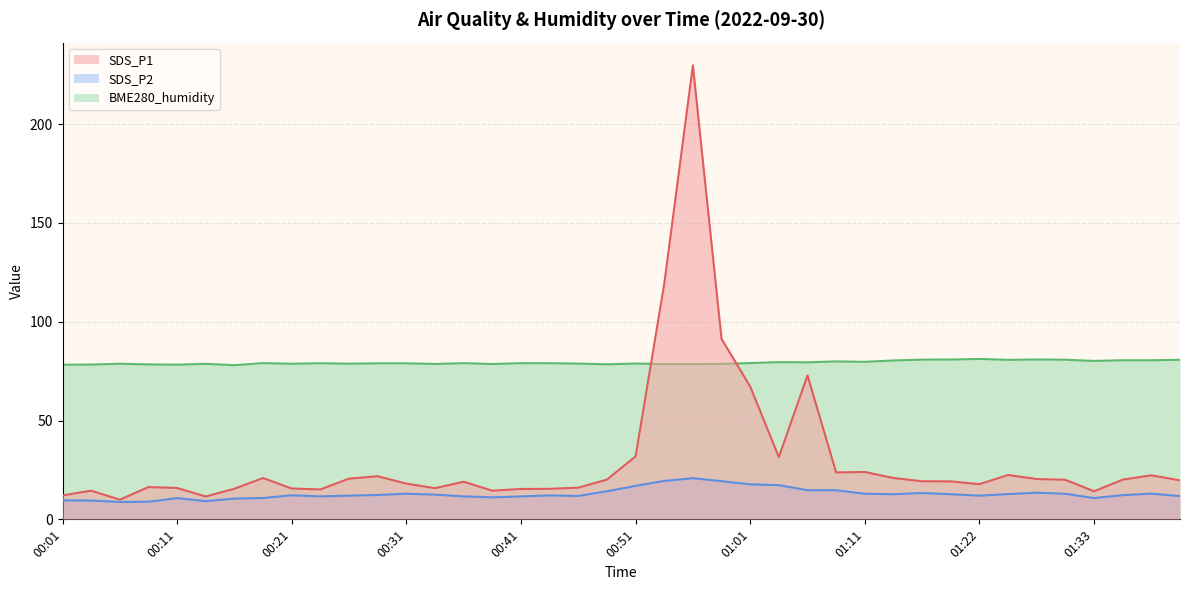

List the series in order of their peak value, lowest first.

SDS_P2, BME280_humidity, SDS_P1